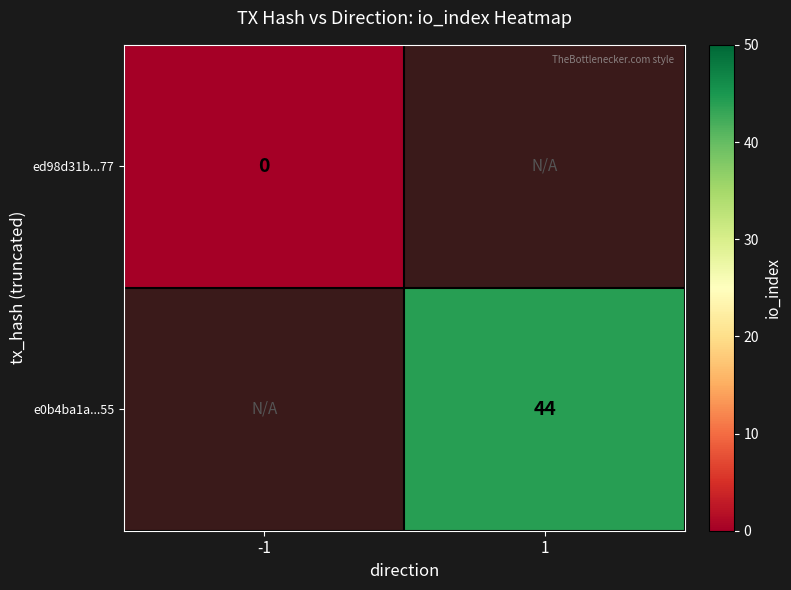

True or false: e0b4ba1a...55 has a value of 44 at 1.

True